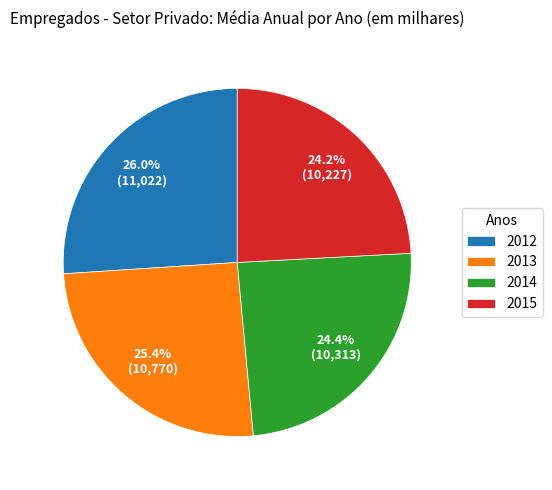

The 2015 slice represents 24% of the pie. True or false?

True